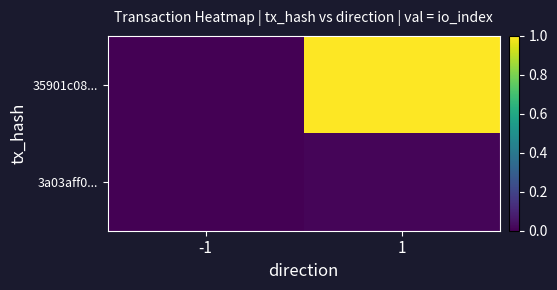

At which category is the sum across all series the highest?

1